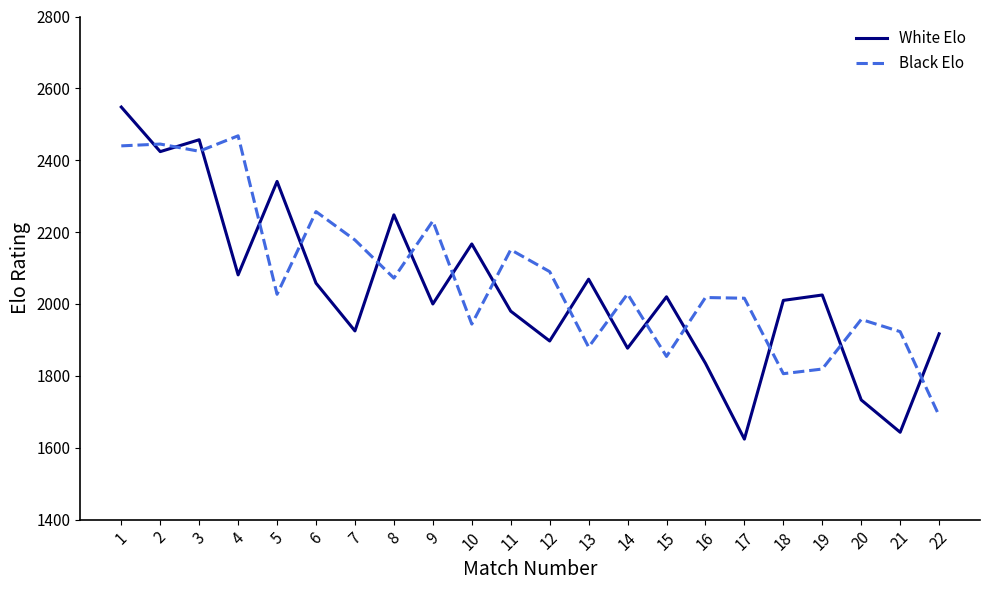

The White Elo series shows 2069 at 13. True or false?

True